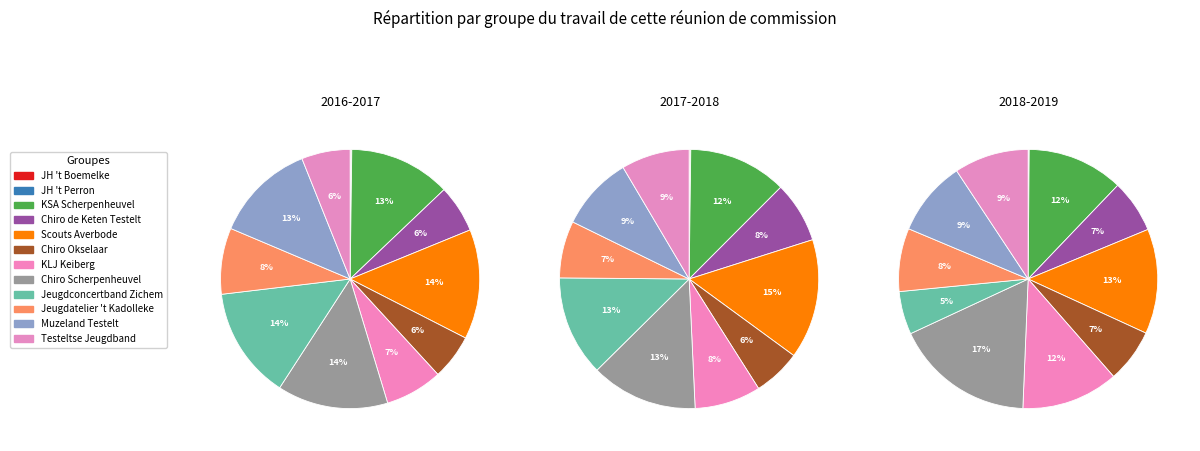

How many slices are in this pie chart?

12